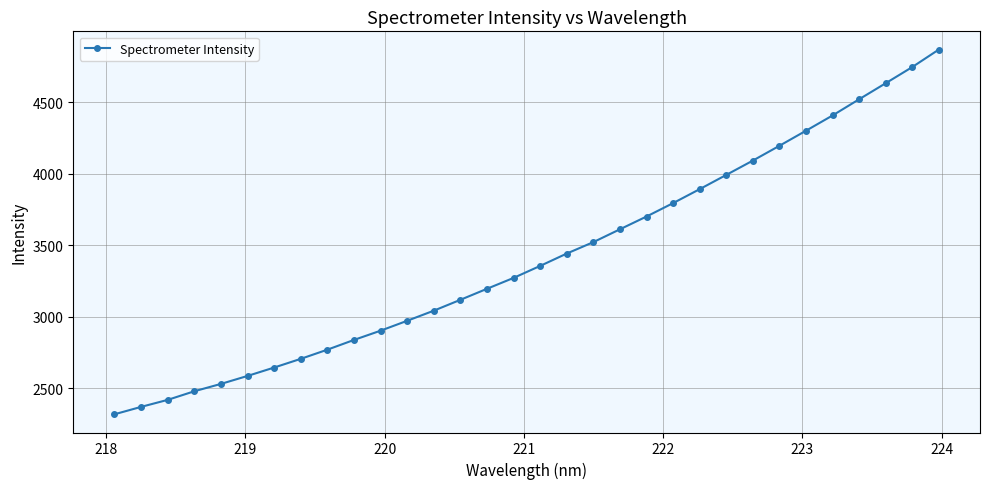

What is the value of the 23rd point from the left?

3893.3